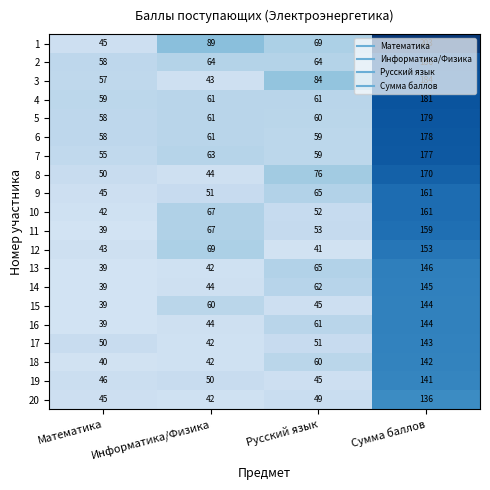

Where is 8 nearest to the value 107?

Русский язык